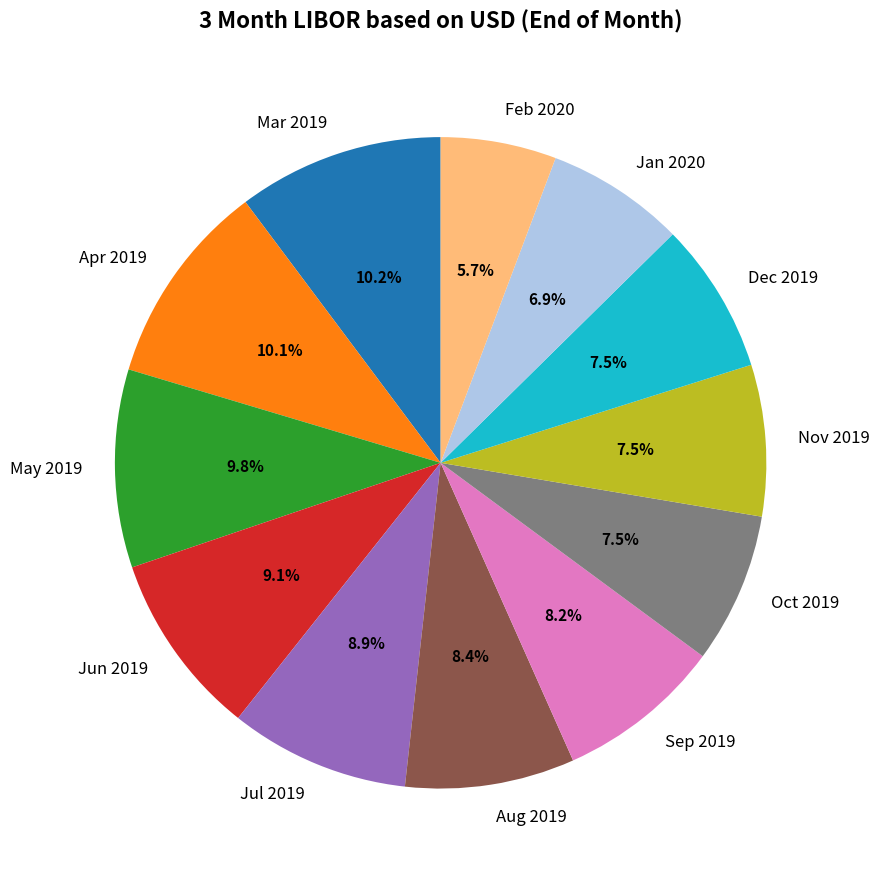

To the nearest percent, what is the difference between the Sep 2019 and Jun 2019 slice percentages?

1%